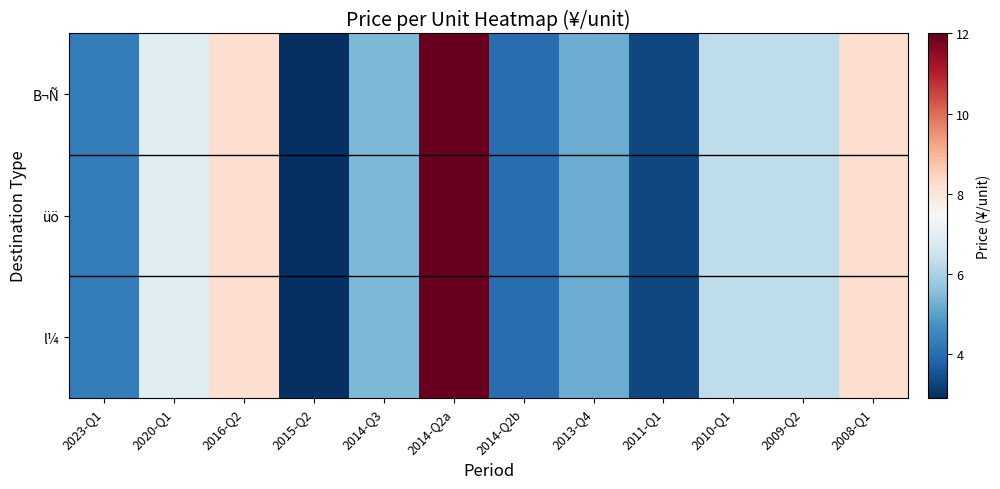

Which category has the highest value across all series?

2014-Q2a